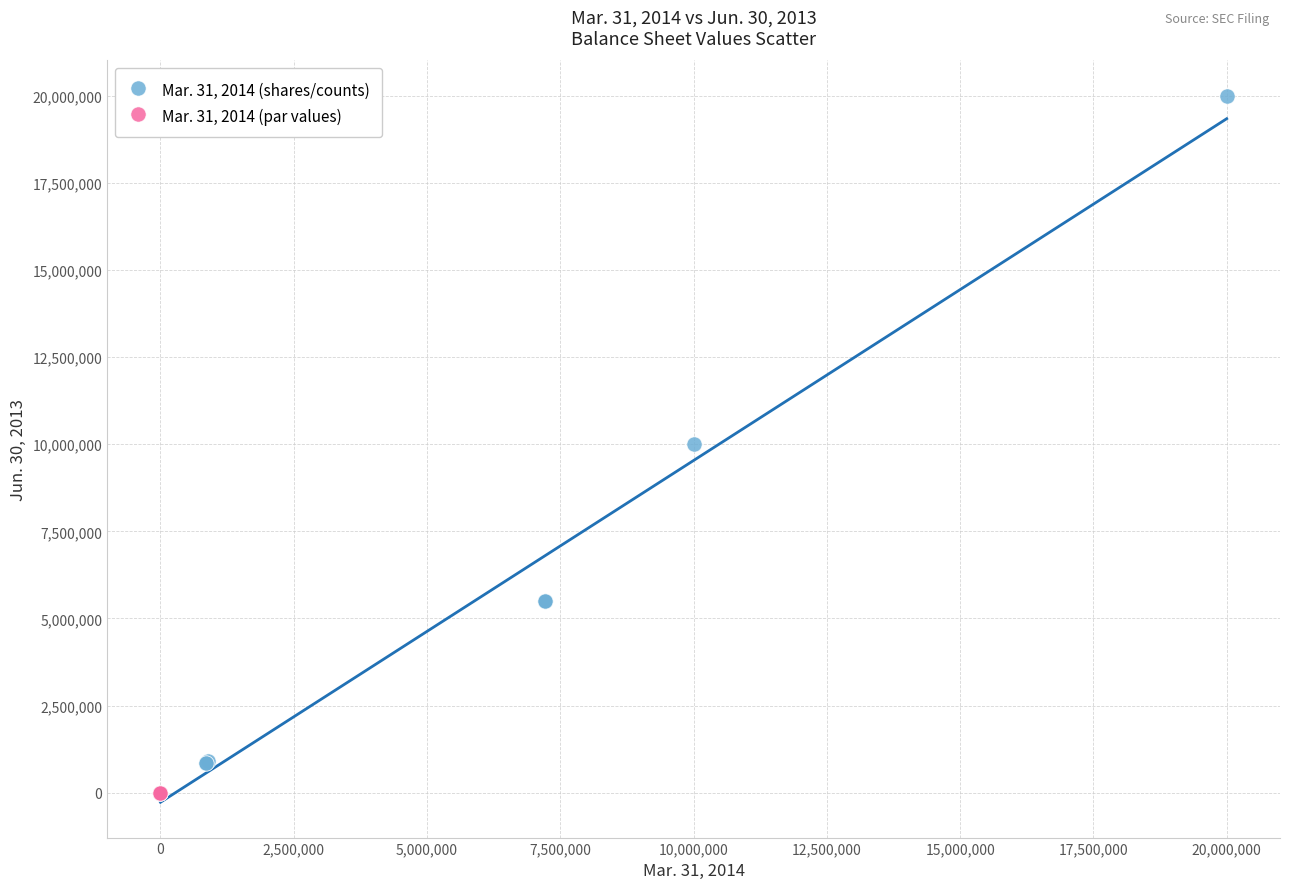

Which series reaches the maximum Y coordinate?

Mar. 31, 2014 (shares/counts)